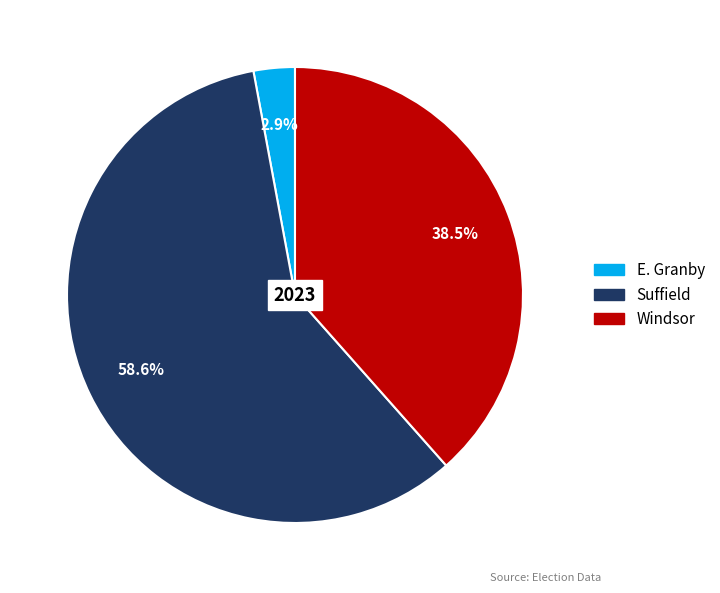

The E. Granby slice represents 3% of the pie. True or false?

True